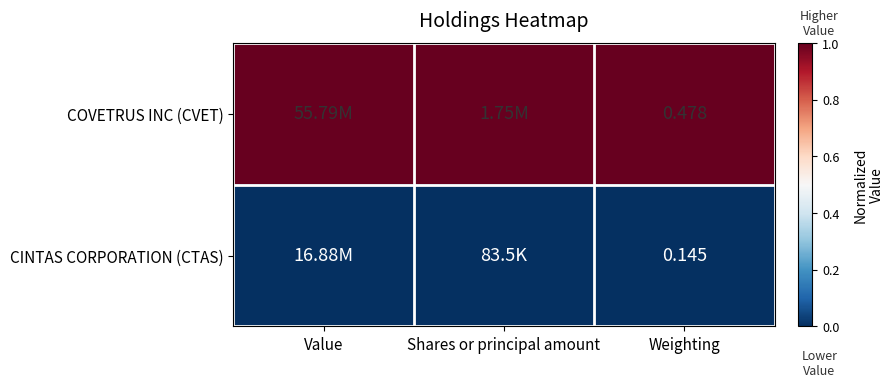

How many categories are shown in the chart?

3